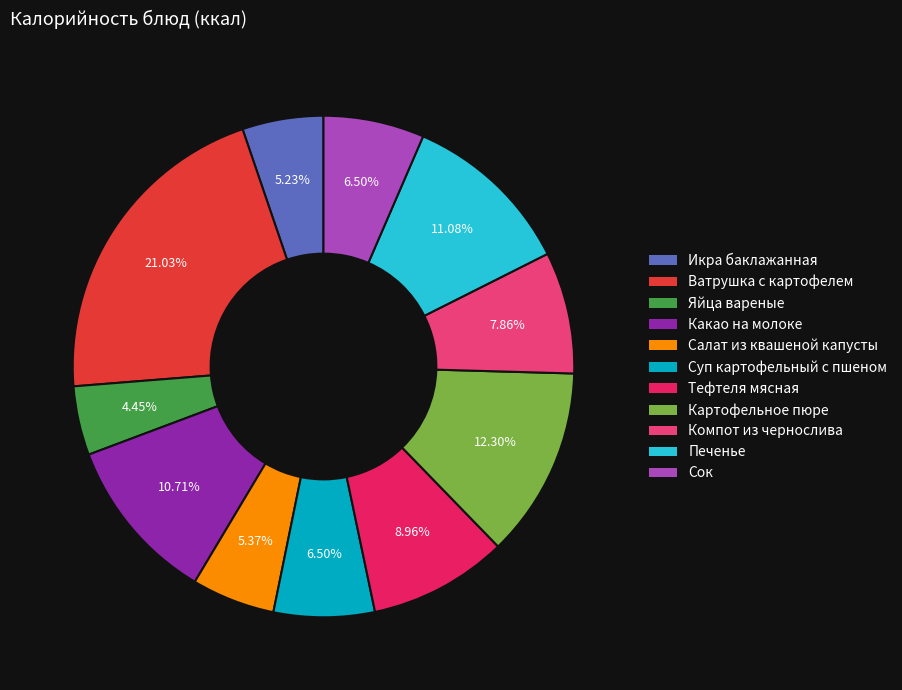

Is Картофельное пюре the majority of the pie?

No